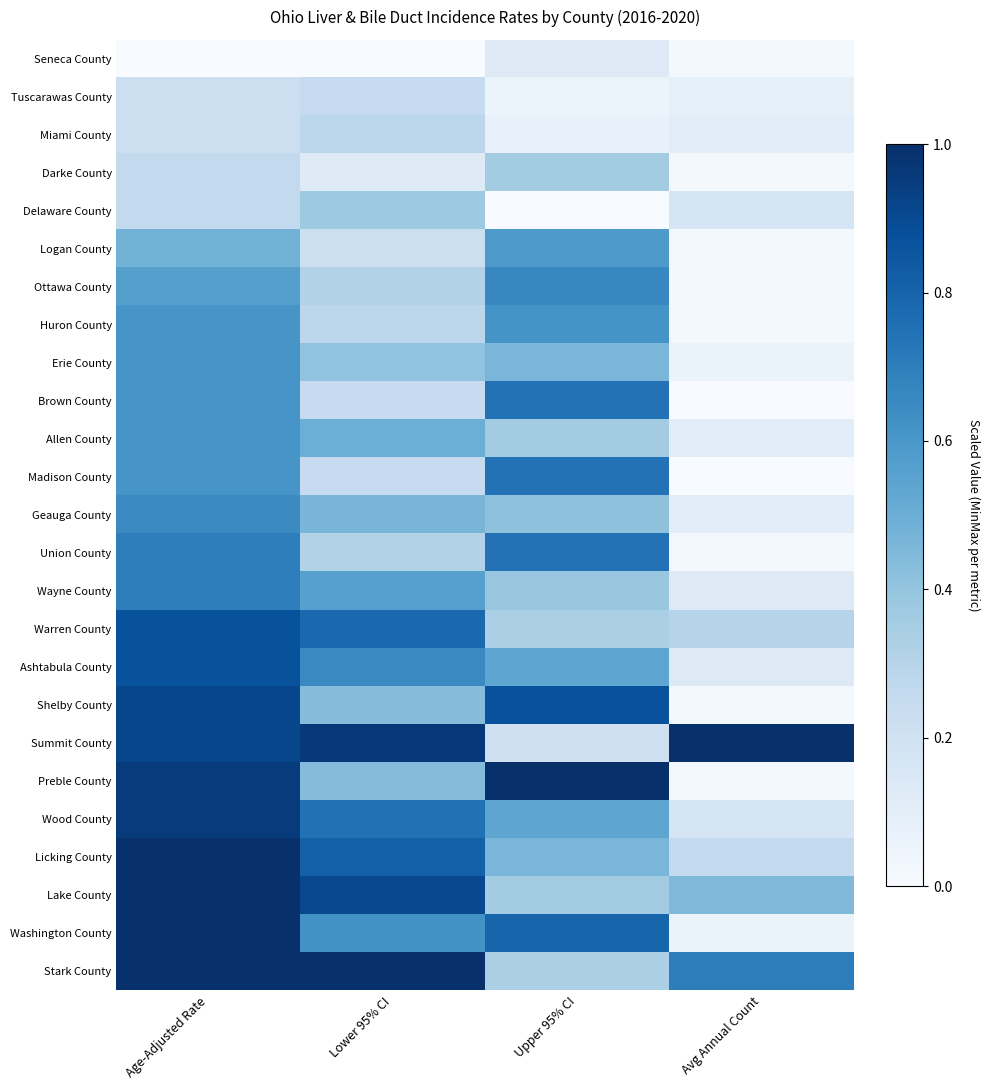

What is the spread (max minus min) of values at Lower 95% CI?

1.0